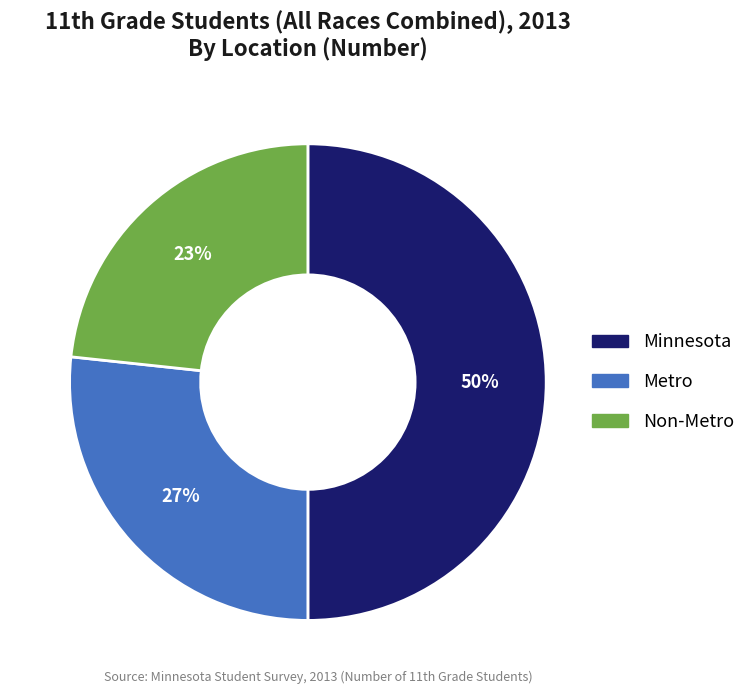

Rank the categories by value from lowest to highest.

Non-Metro, Metro, Minnesota